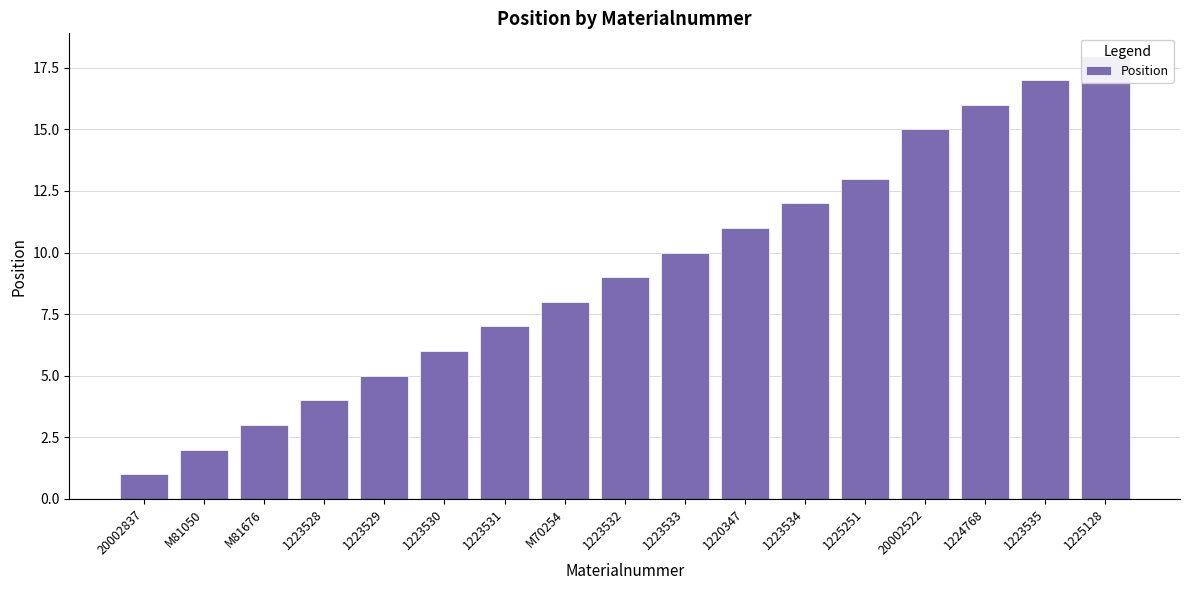

Between 1223534 and 1223535, which is larger?

1223535